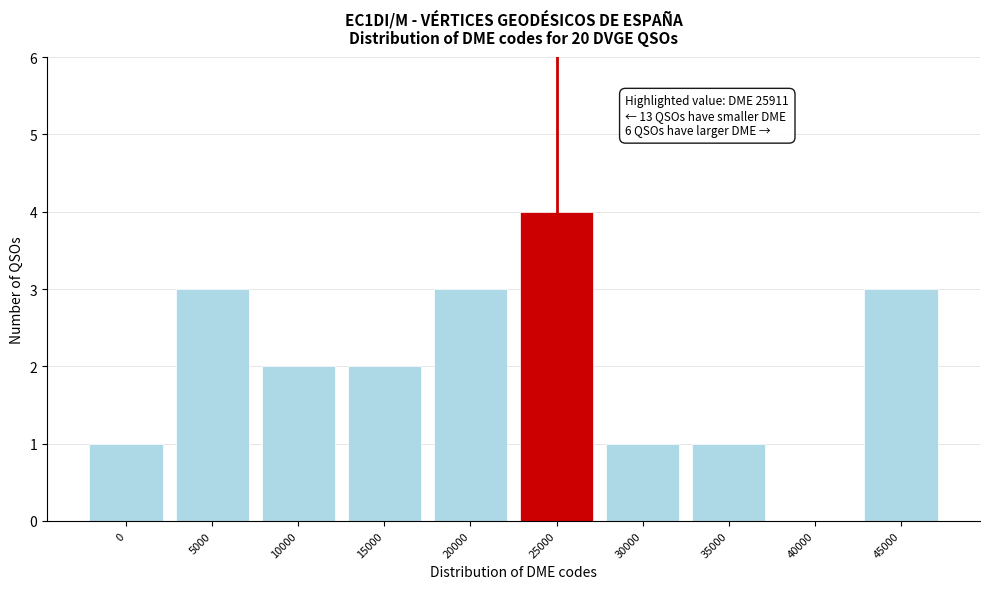

Reading left to right, list all the values displayed in this chart.

0=1	5000=3	10000=2	15000=2	20000=3	25000=4	30000=1	35000=1	40000=0	45000=3